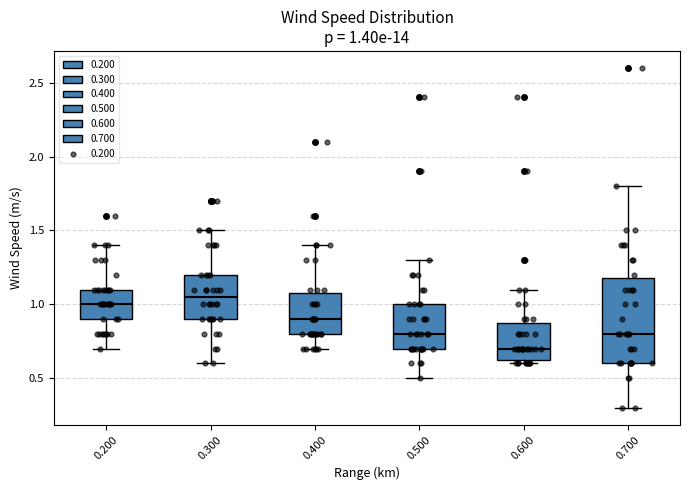

Which box's median line is the highest?

0.300